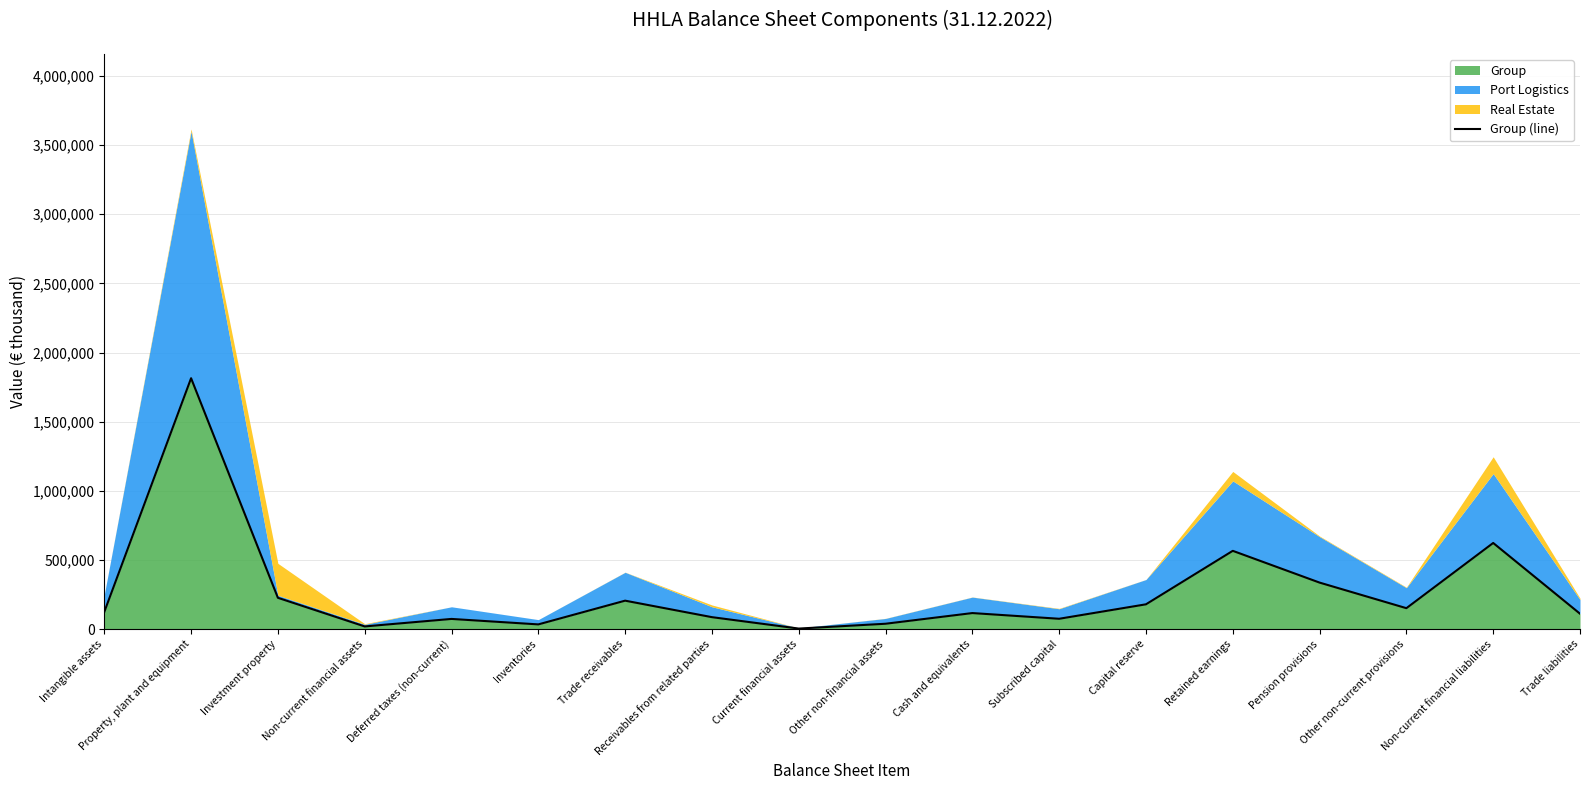

Reading left to right, transcribe all the data shown in this chart.

124449	1814607	226834	19759	74065	34526	206127	86884	4360	39214	116435	75220	179718	566462	336735	151756	623332	111789